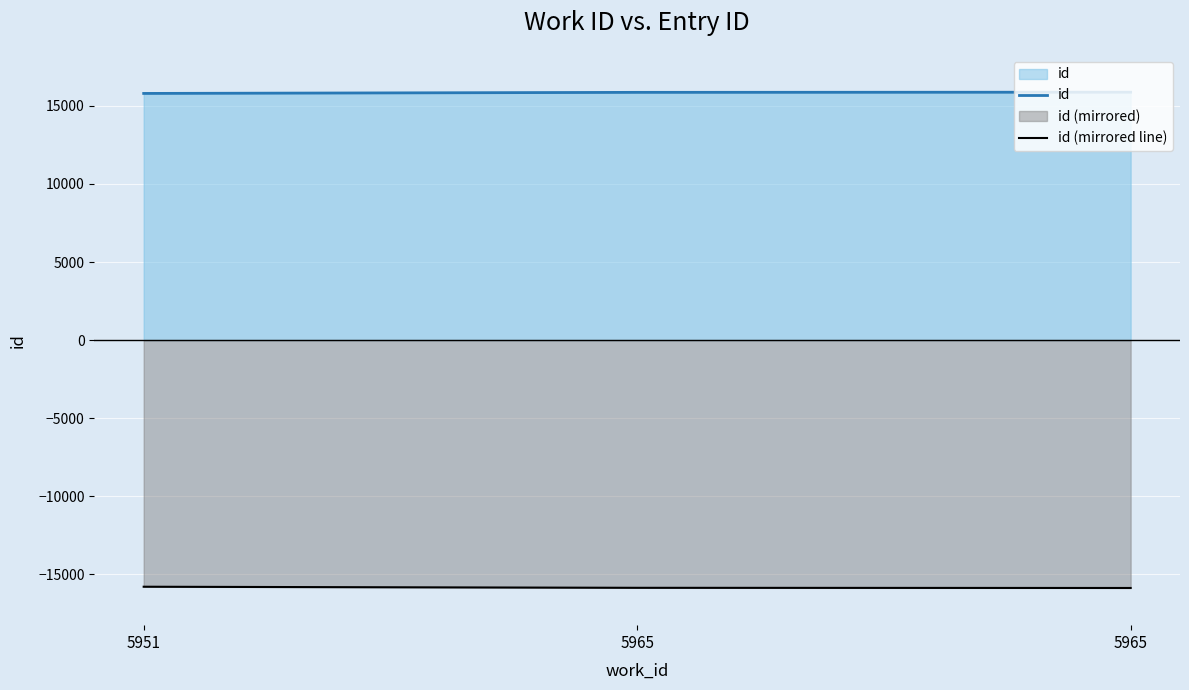

Which series changed the most between 5951 and 5965?

id